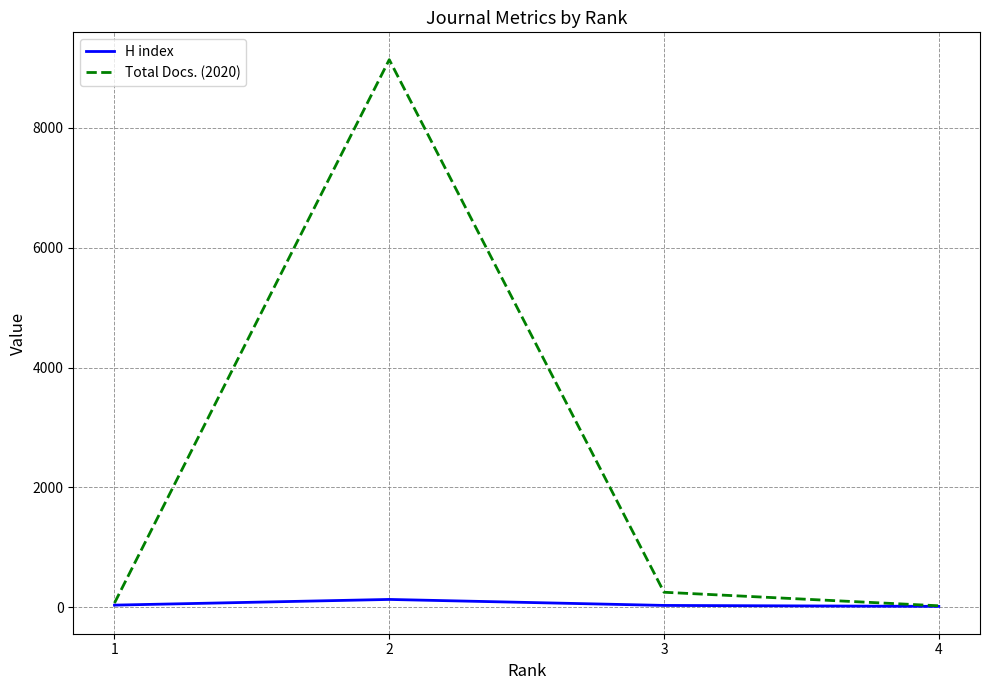

What is the smallest value displayed?

14